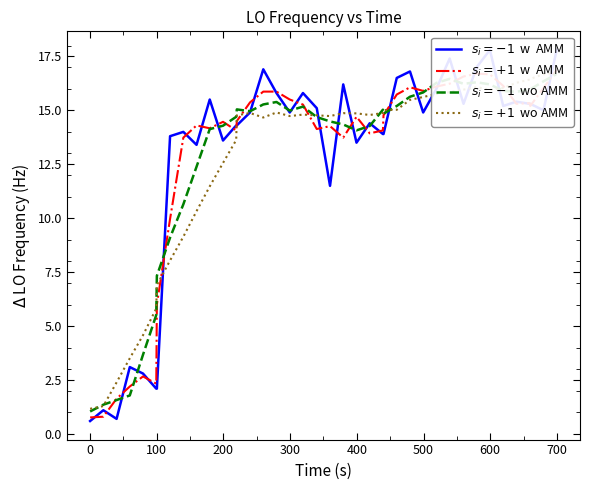

What is the minimum value shown in the chart?

0.6